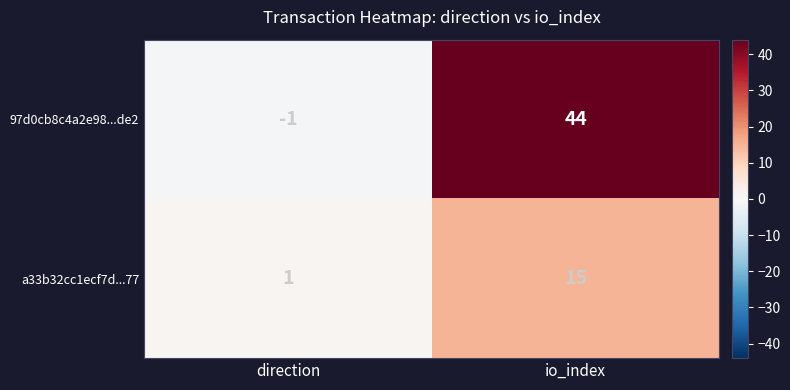

Rank the series by their average value, from lowest to highest.

a33b32cc1ecf7d...77, 97d0cb8c4a2e98...de2